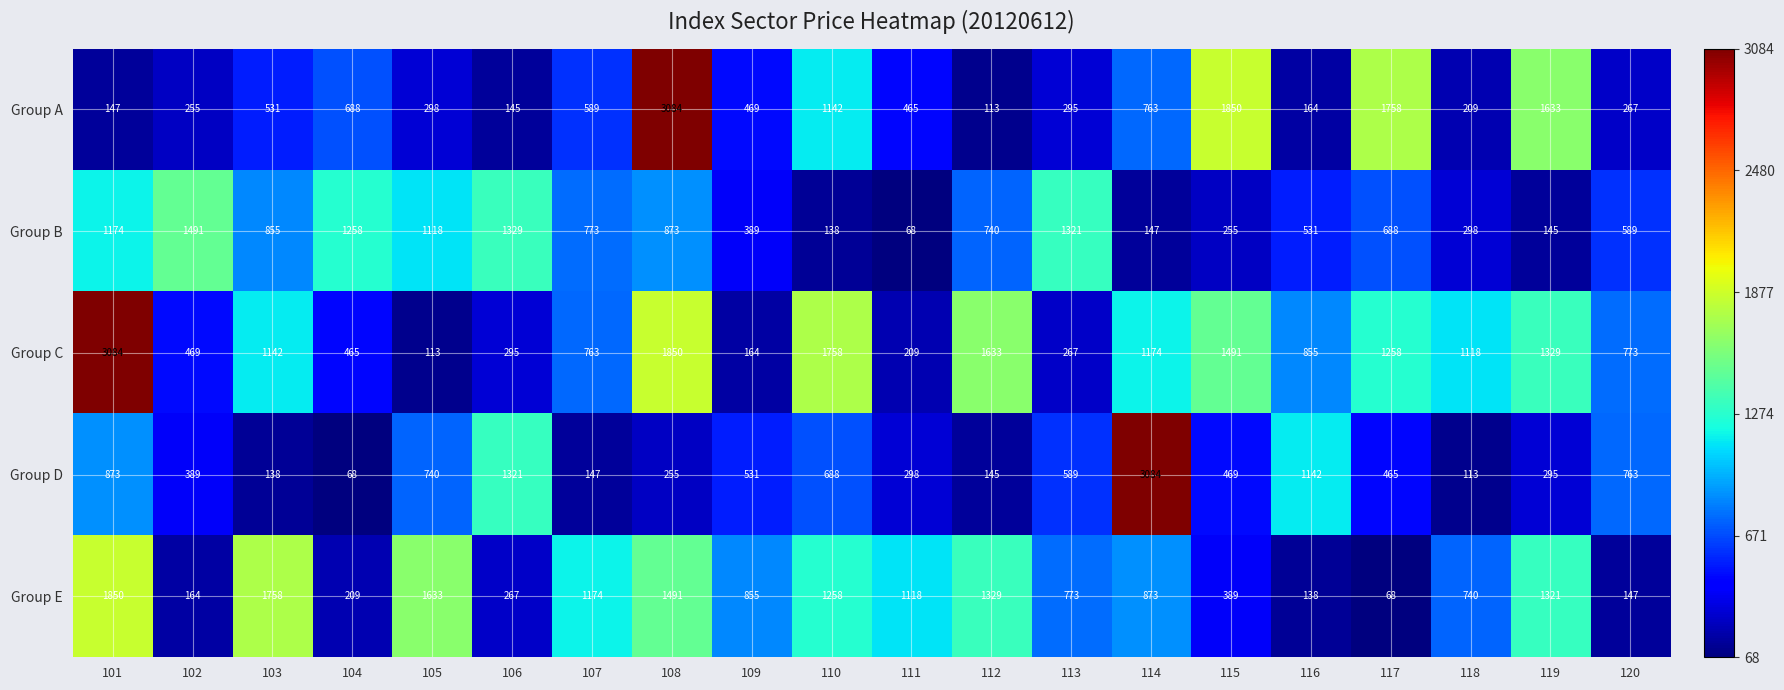

The Group C series shows 267 at 113. True or false?

True